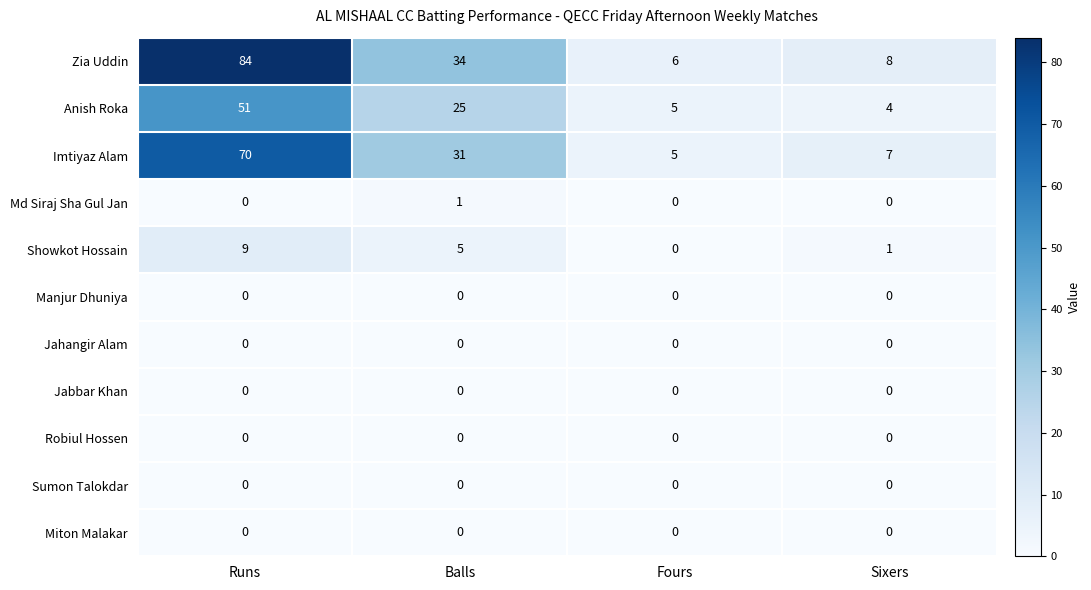

Is it true that Showkot Hossain equals 0 at Sixers?

False